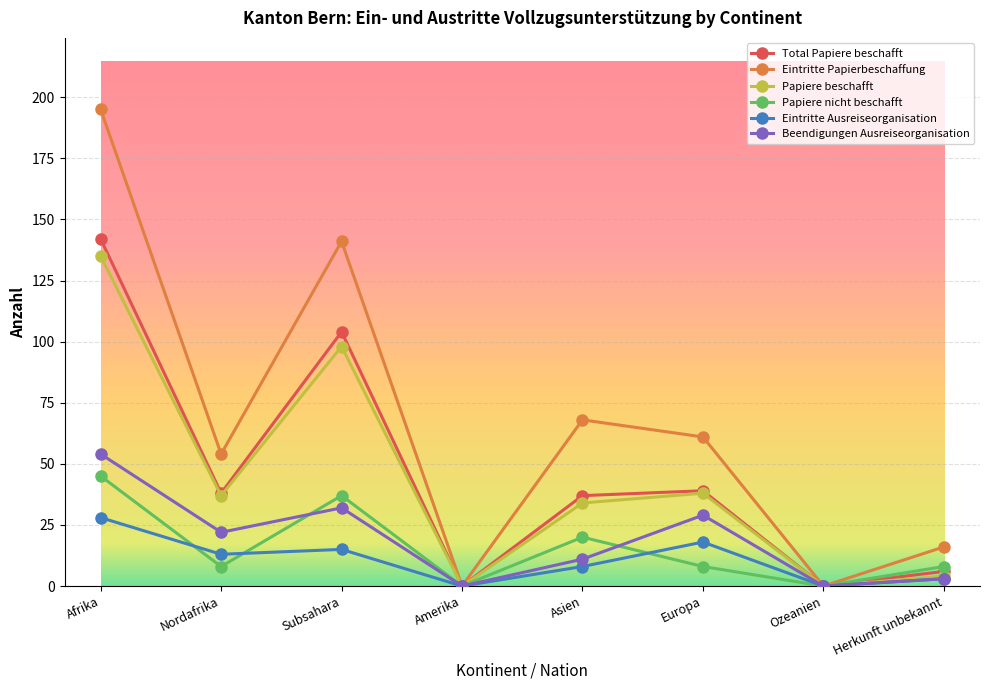

True or false: Papiere nicht beschafft has more than 0 interior local peaks.

True